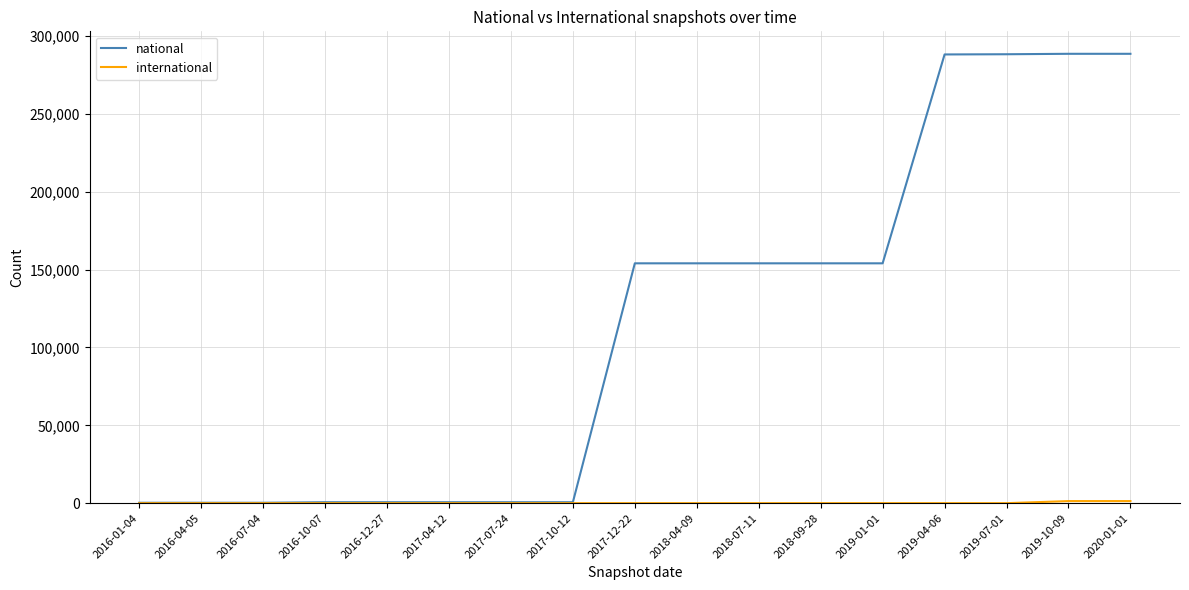

What is the maximum value shown in the chart?

288534